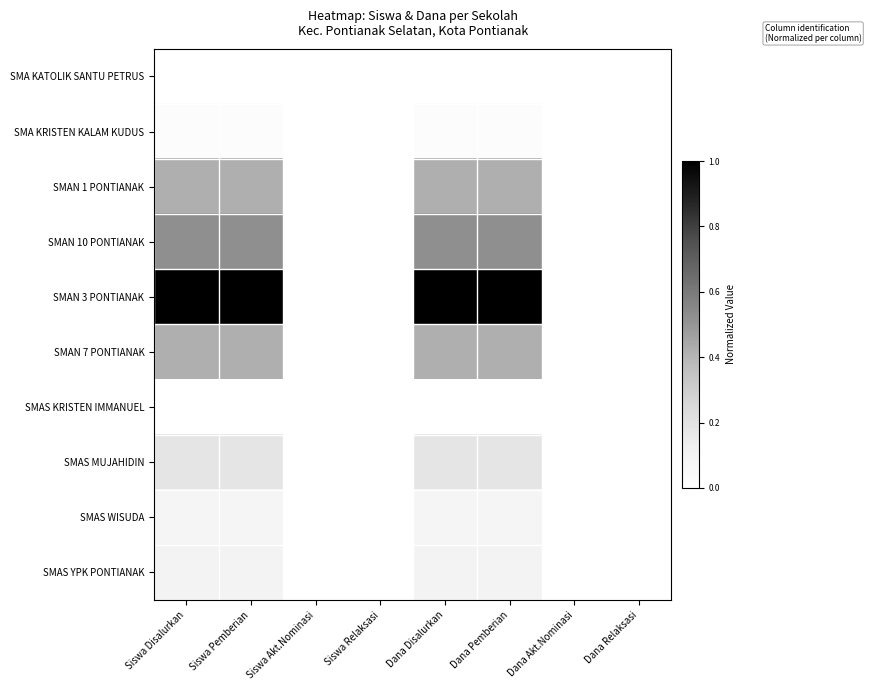

Between Siswa Relaksasi and Dana Pemberian, which is larger?

Siswa Relaksasi